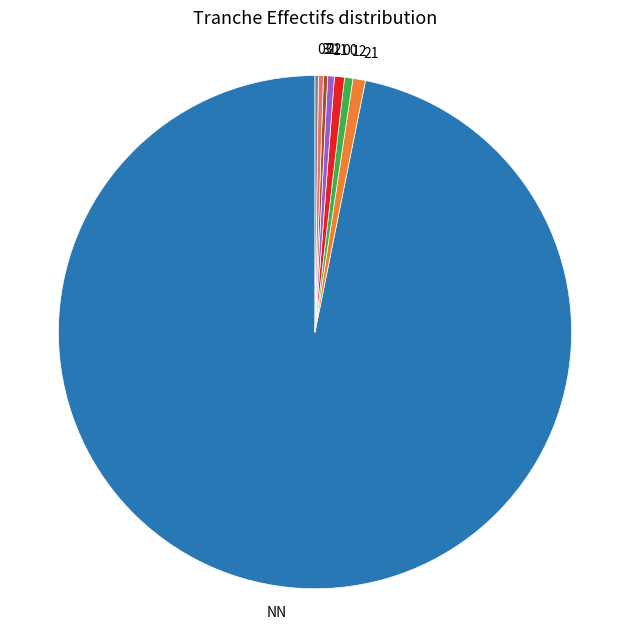

Does 12 represent more than half of the total?

No